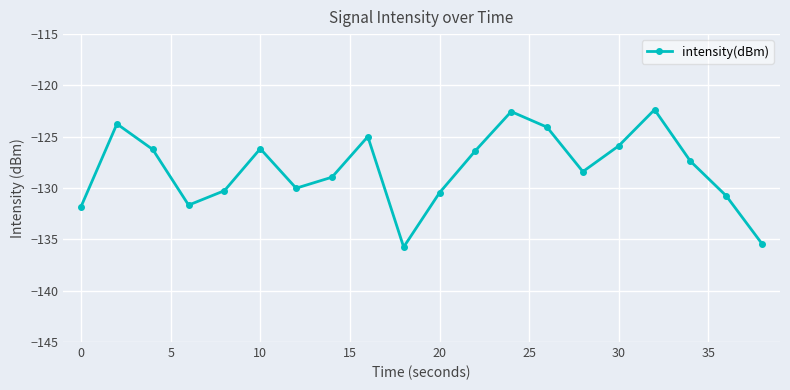

Reading left to right, extract all data points from this chart.

-131.8	-123.7	-126.2	-131.7	-130.3	-126.2	-130.0	-128.9	-125.0	-135.7	-130.5	-126.4	-122.5	-124.1	-128.4	-125.9	-122.4	-127.4	-130.8	-135.4